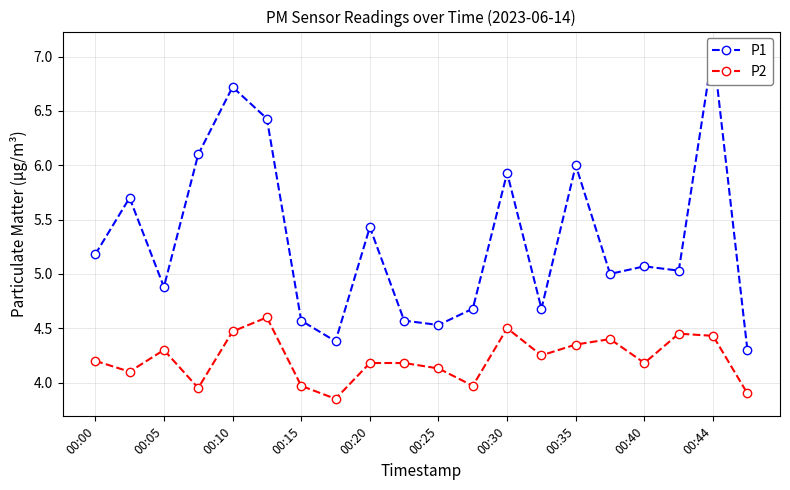

The value of P2 at 00:05 is 4.3. True or false?

True